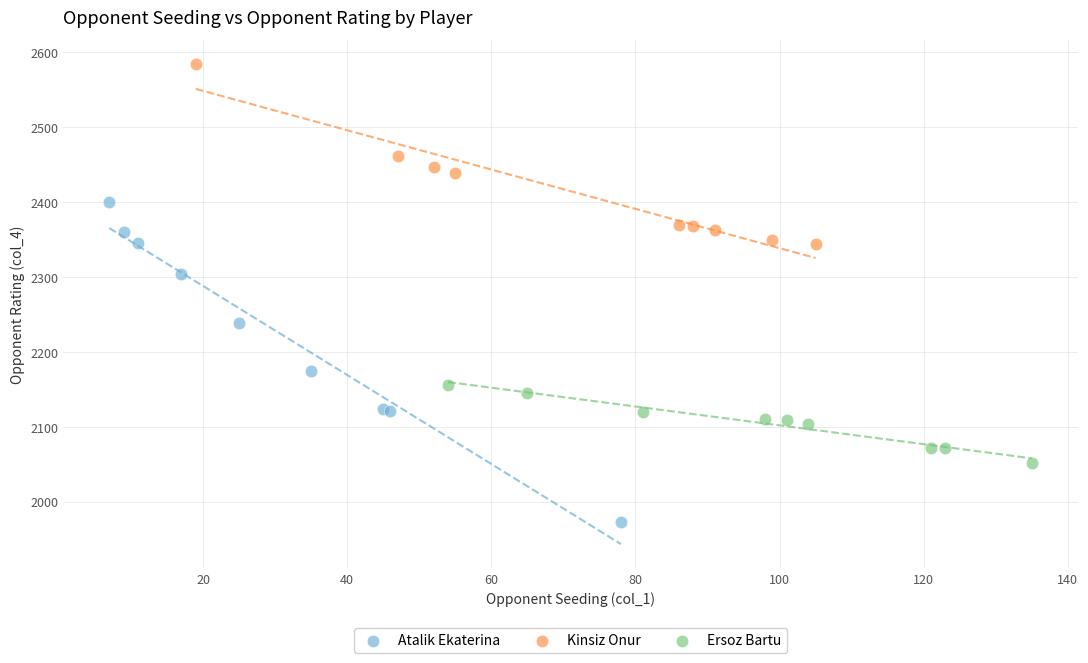

Which series has the widest spread of Y values?

Atalik Ekaterina